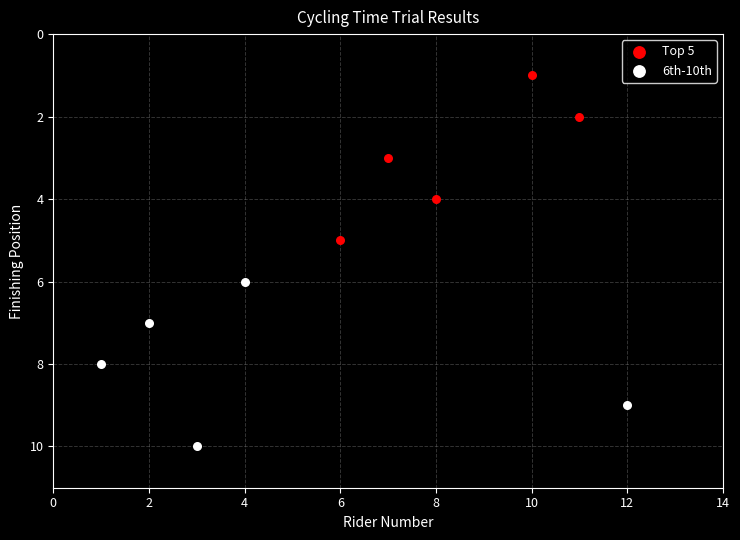

Which series reaches the maximum Y coordinate?

6th-10th